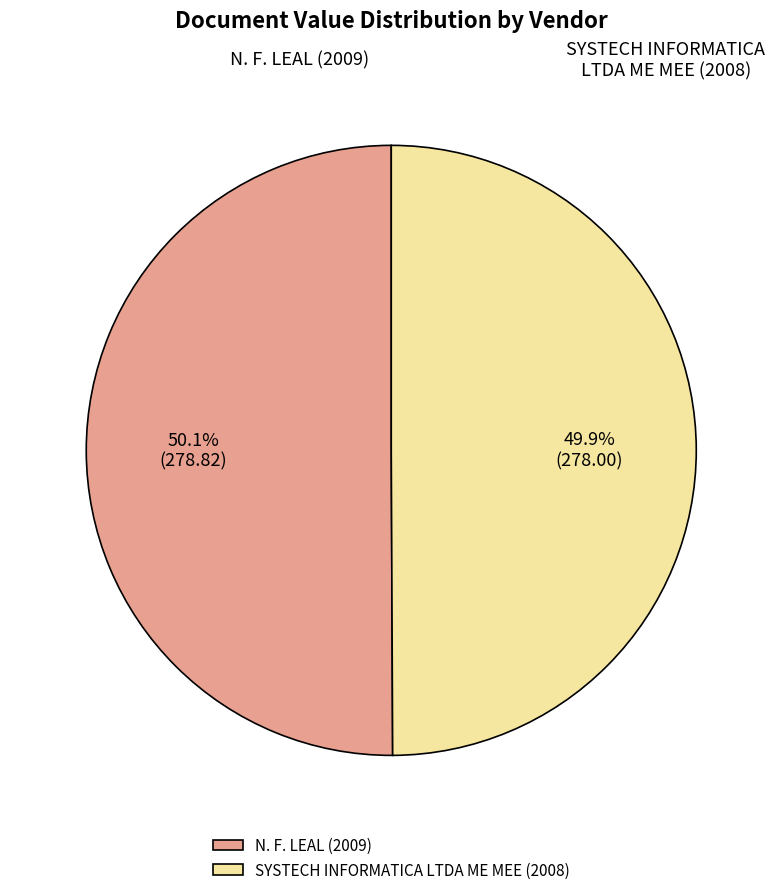

Is there any slice that represents more than half of the pie?

Yes